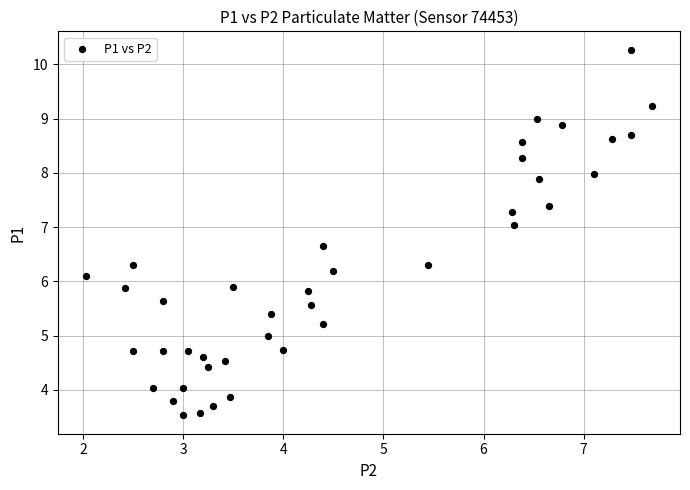

What is the range of Y values (max minus min)?

6.7